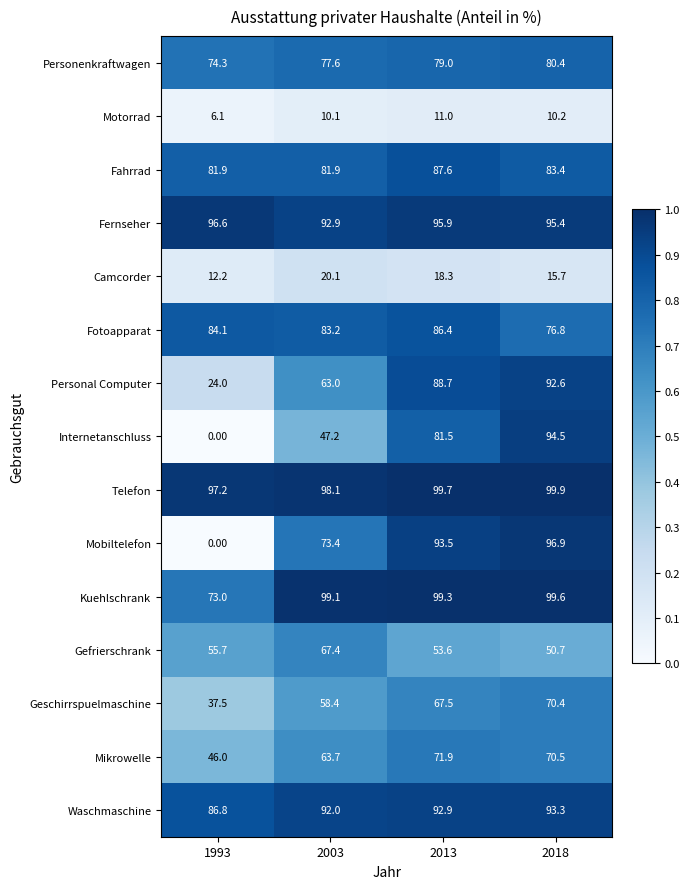

At how many categories does at least one series exceed 0?

4